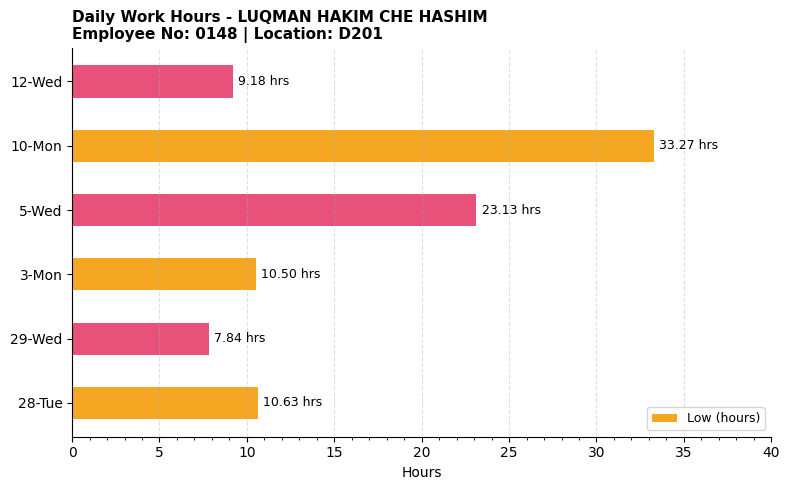

What is the average value?

15.8